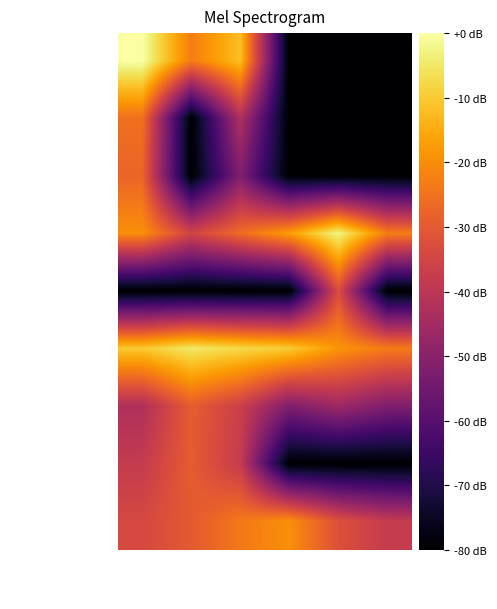

List the series in order of their peak value, lowest first.

хачапури с сыром, тефтели из птицы, макароны отварные, батон нарезной (З), чай с сахаром (З), компот из сухофр., щи из св. капусты, фрукты в ассорт., запеканка из творога